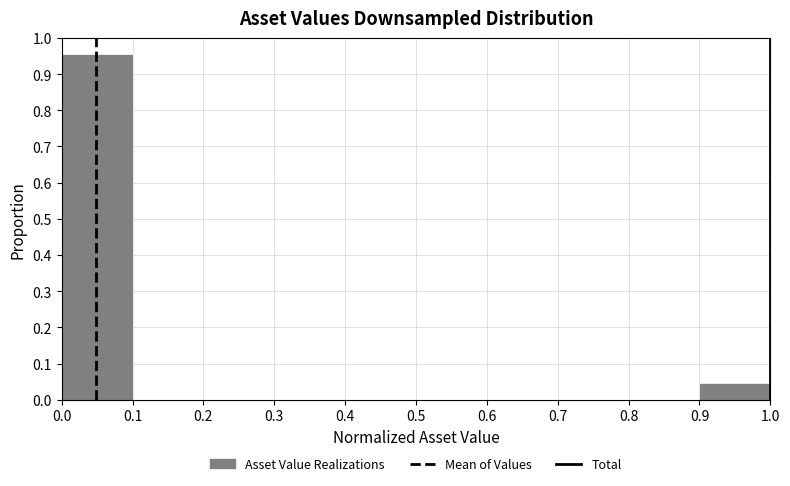

Which range on the x-axis has the tallest bar?

0.0 to 0.1